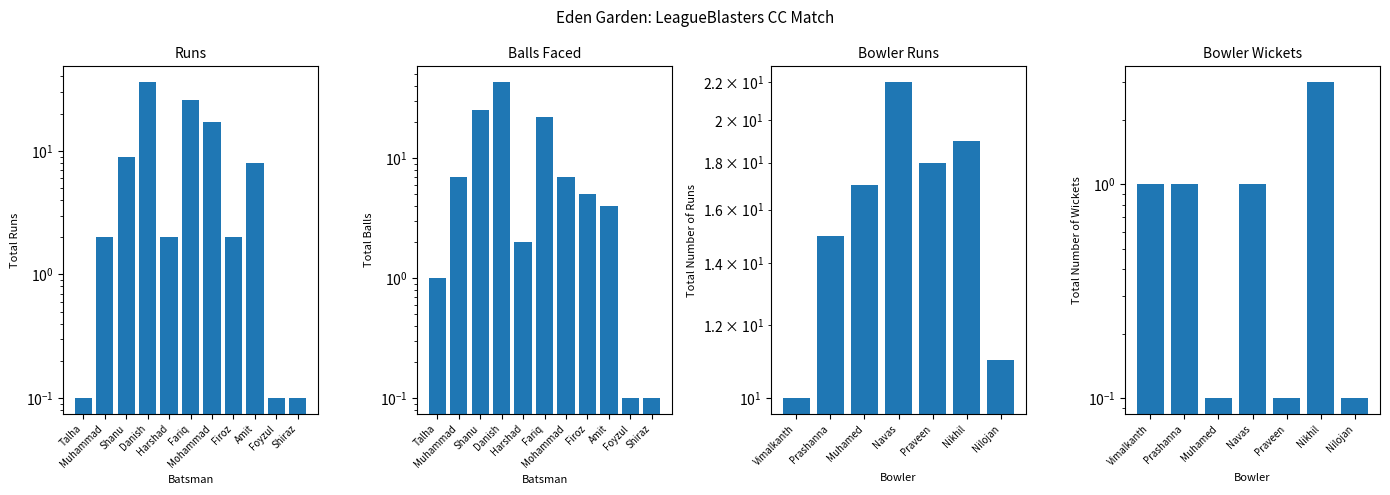

Rank the categories by Super Brothers Batsmen Runs value from lowest to highest.

Talha, Foyzul, Shiraz, Muhammad, Harshad, Firoz, Amit, Shanu, Mohammad, Fariq, Danish